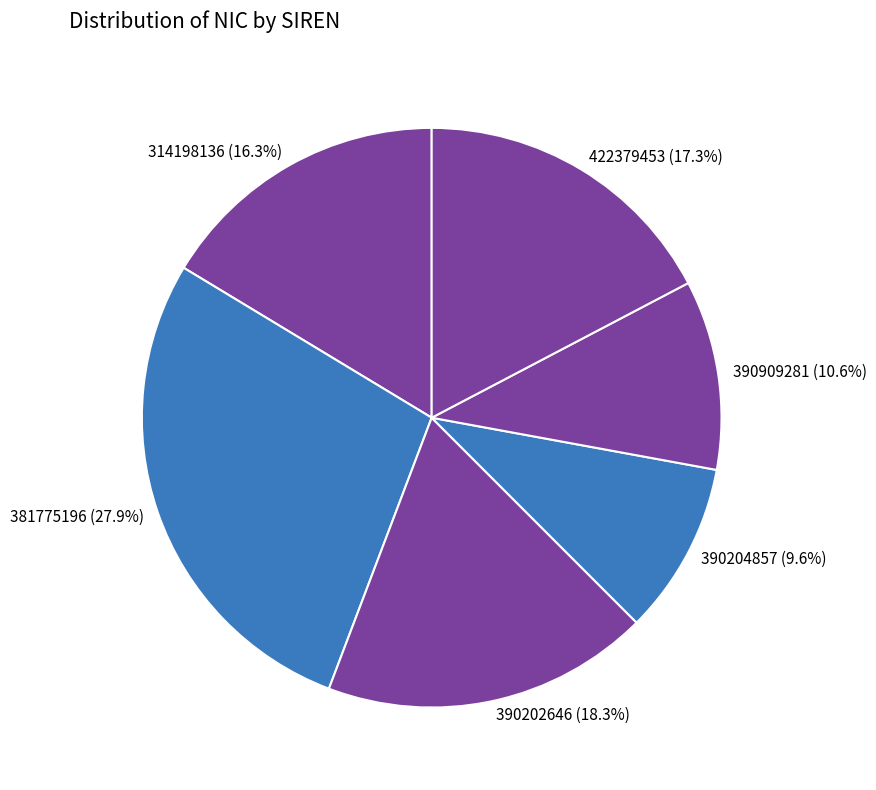

Rank the categories by value from highest to lowest.

381775196, 390202646, 422379453, 314198136, 390909281, 390204857